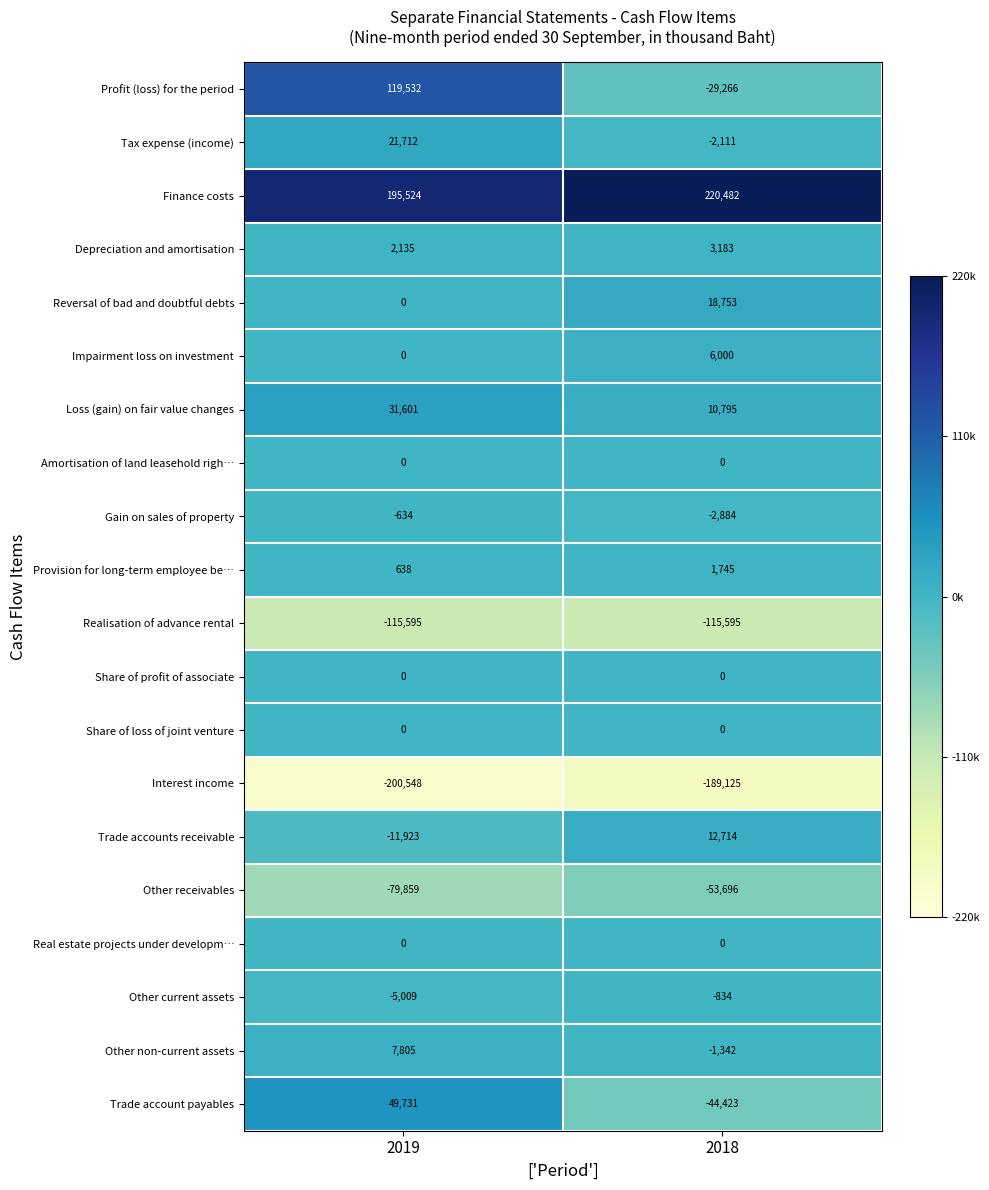

What is the difference between the maximum and minimum values in the Other non-current assets series?

9147